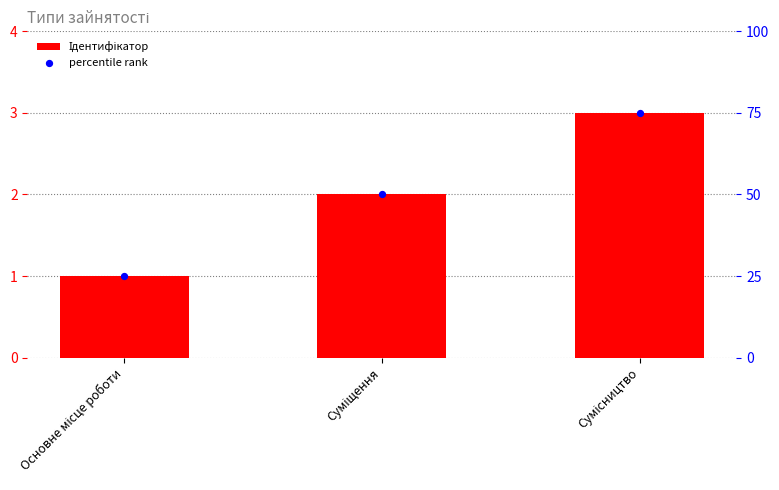

What are all the series names shown in the legend?

Ідентифікатор, percentile rank